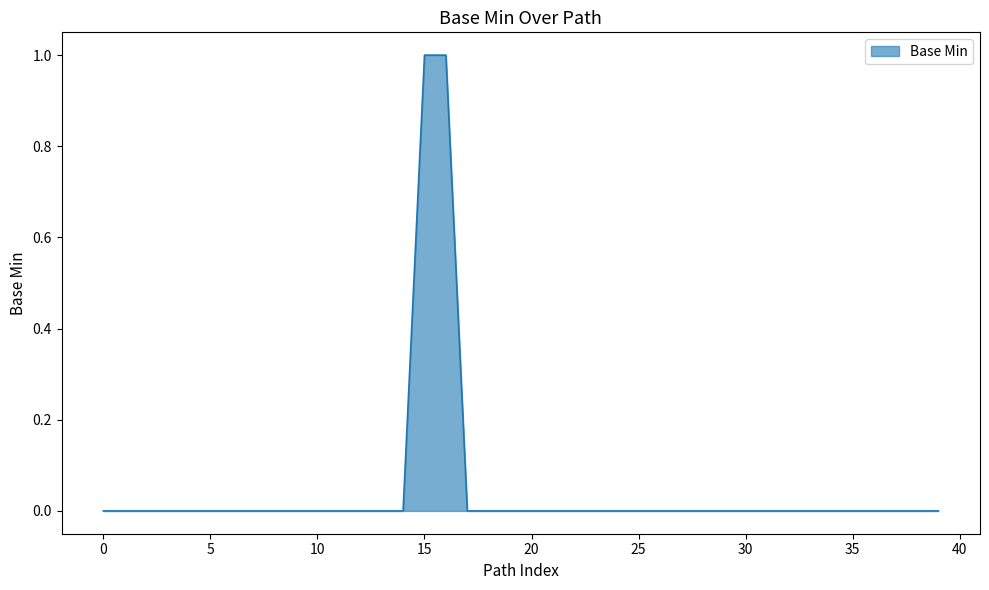

How many lines are shown in the chart?

1